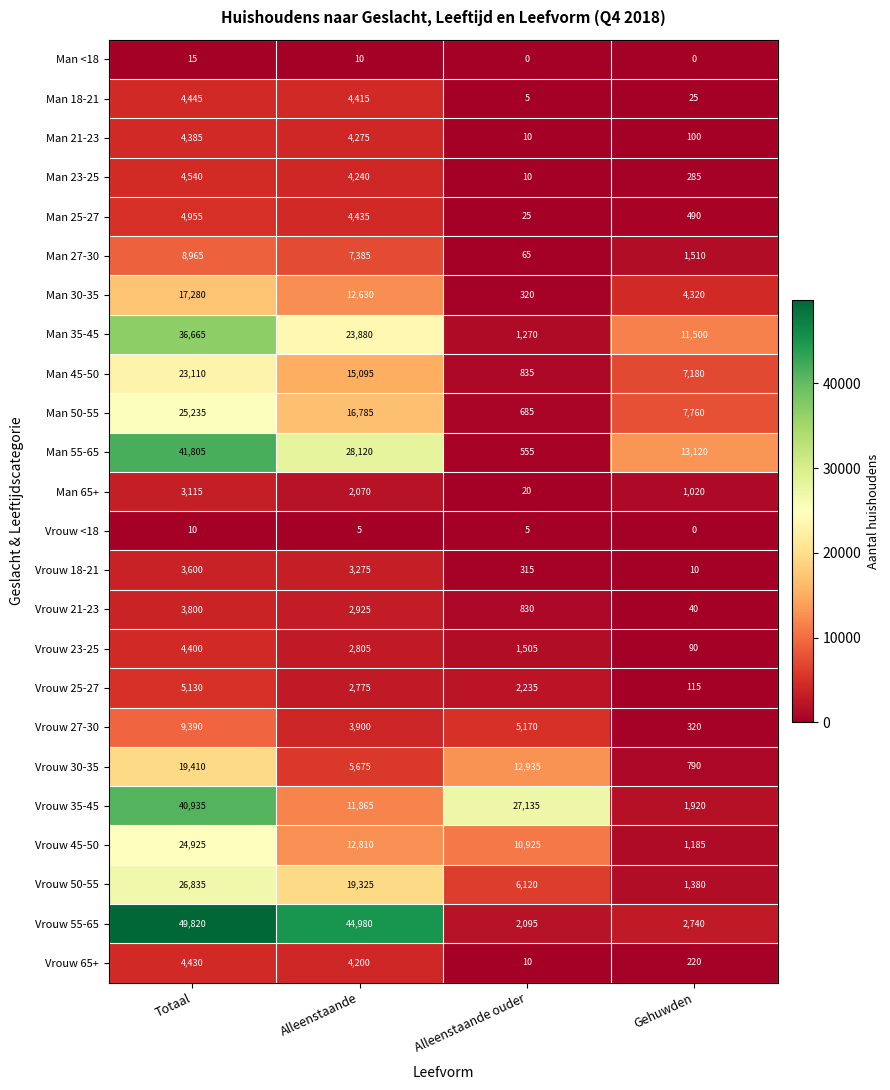

What is the difference between the second highest and second lowest values in the Vrouw 55-65 series?

42240